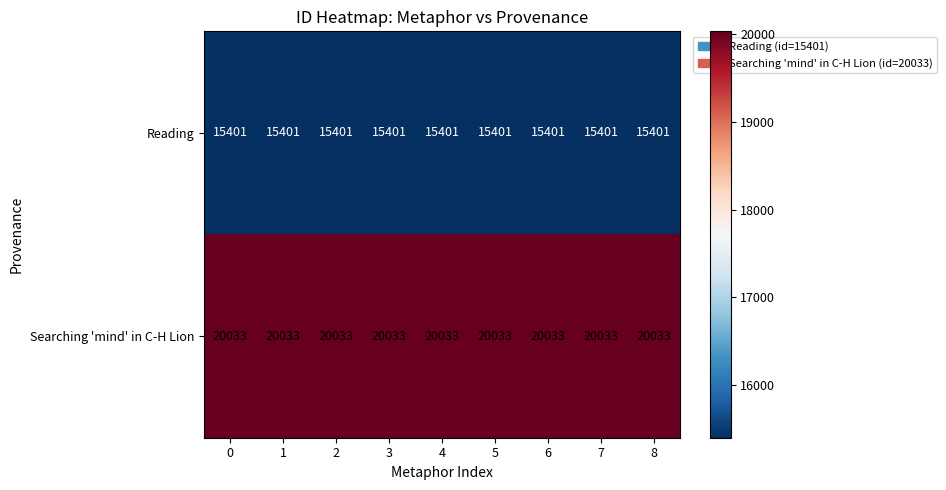

Read the Searching 'mind' in C-H Lion value at 1.

20033